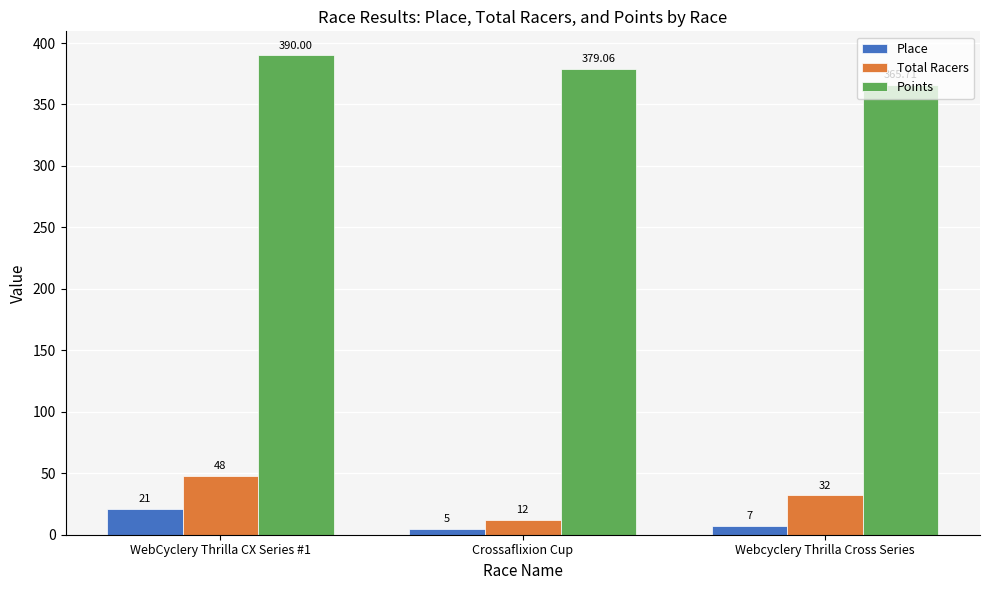

True or false: Points has a value of 379.1 at Crossaflixion Cup.

True